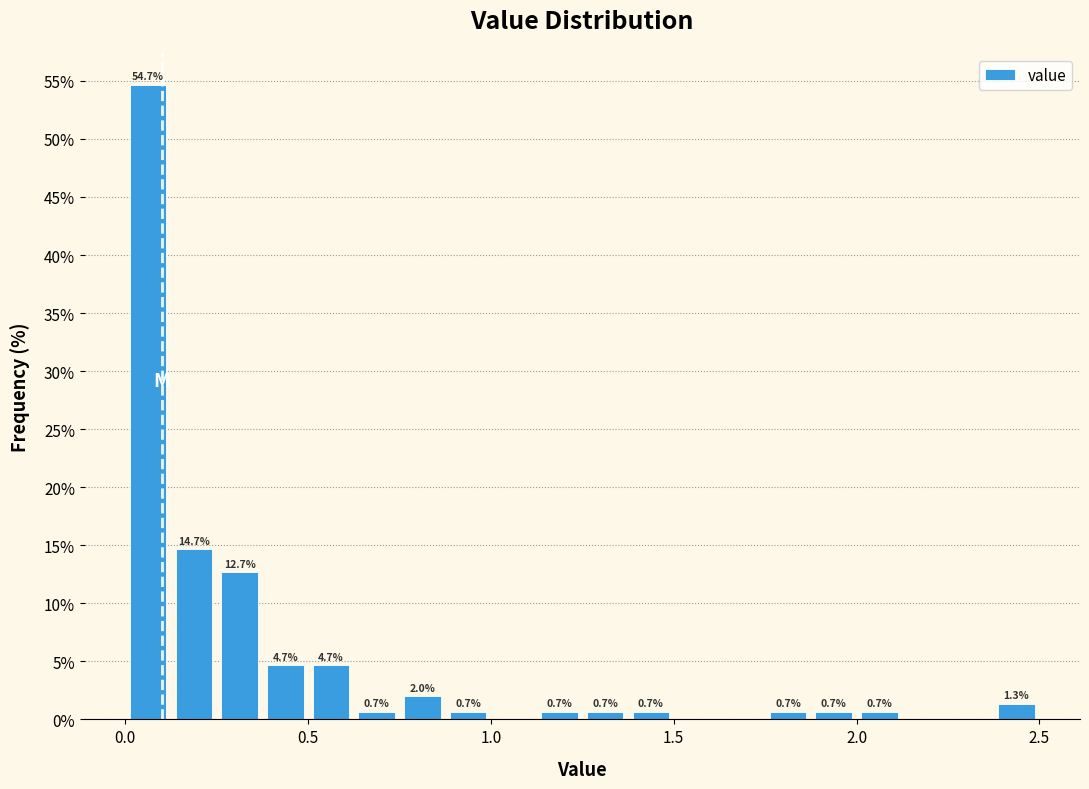

Read against the x-axis, roughly where is the centre of the tallest bar?

0.05